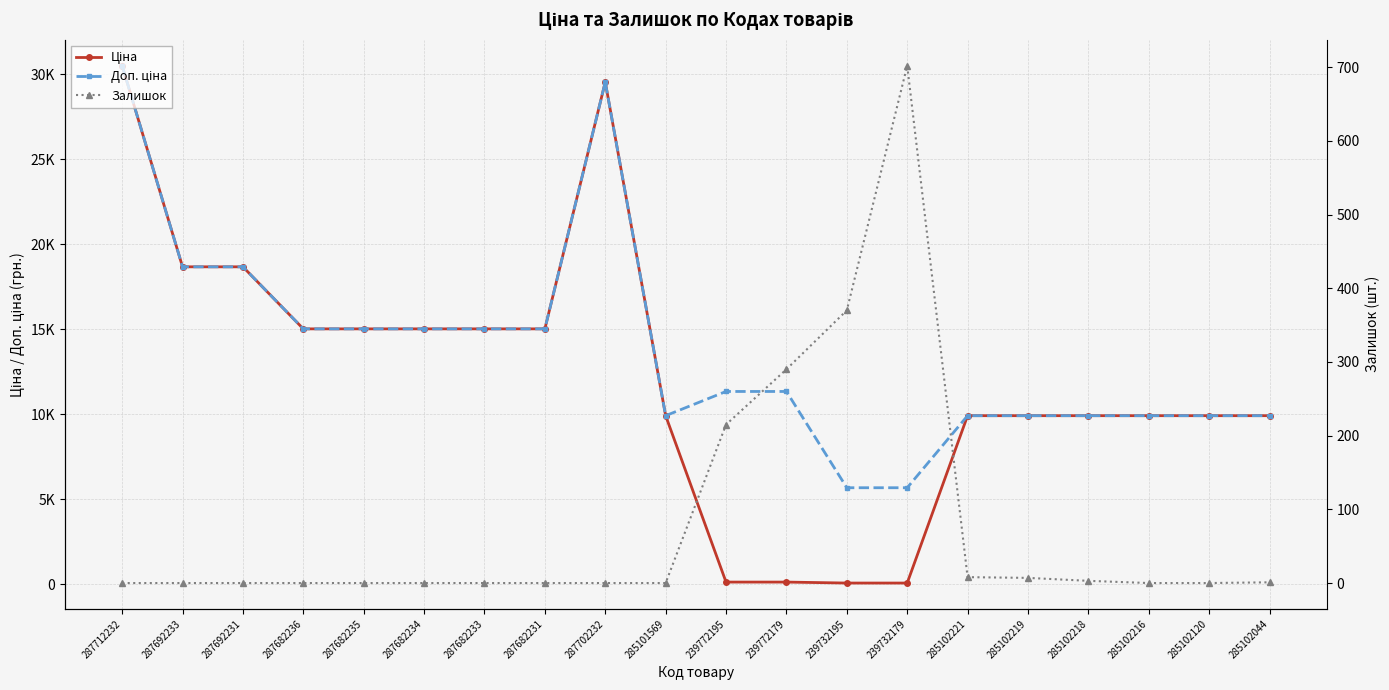

True or false: Ціна and Доп. ціна cross at least once.

False